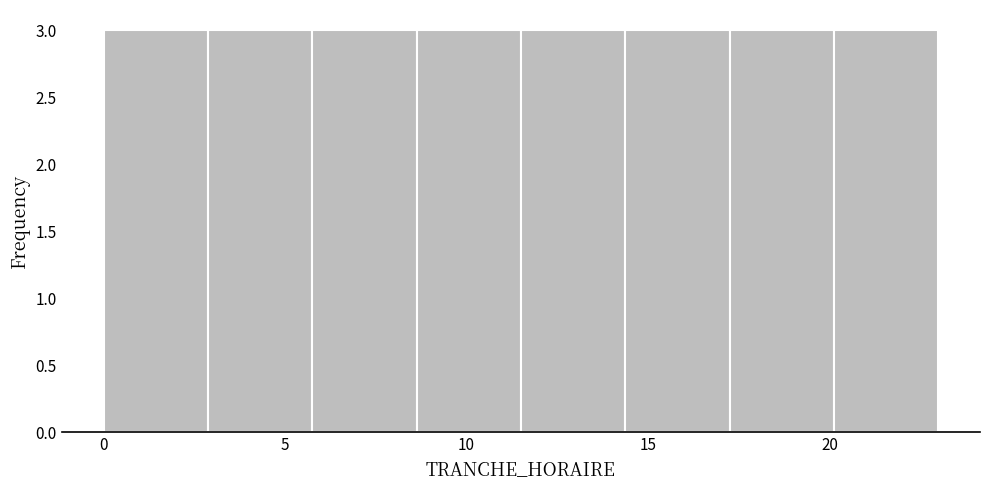

Reading left to right, list every bar in this chart as the range it spans on the x-axis followed by its height. Neither the bar edges nor the heights are printed on the chart, so give them approximately, as read against the axes.

0.0 to 3.0: 3
3.0 to 6.0: 3
6.0 to 8.5: 3
8.5 to 11.5: 3
11.5 to 14.5: 3
14.5 to 17.5: 3
17.5 to 20.0: 3
20.0 to 23.0: 3